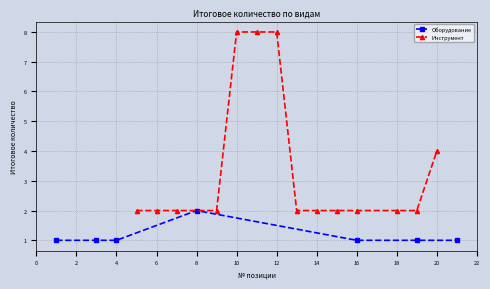

At which label does Оборудование reach its peak?

8